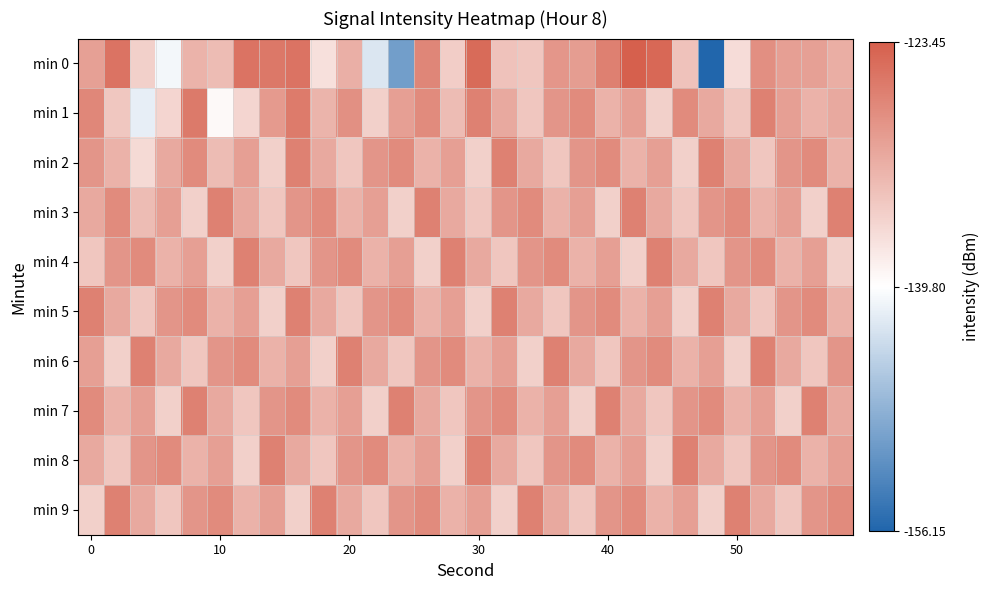

How many series are shown in this chart?

10